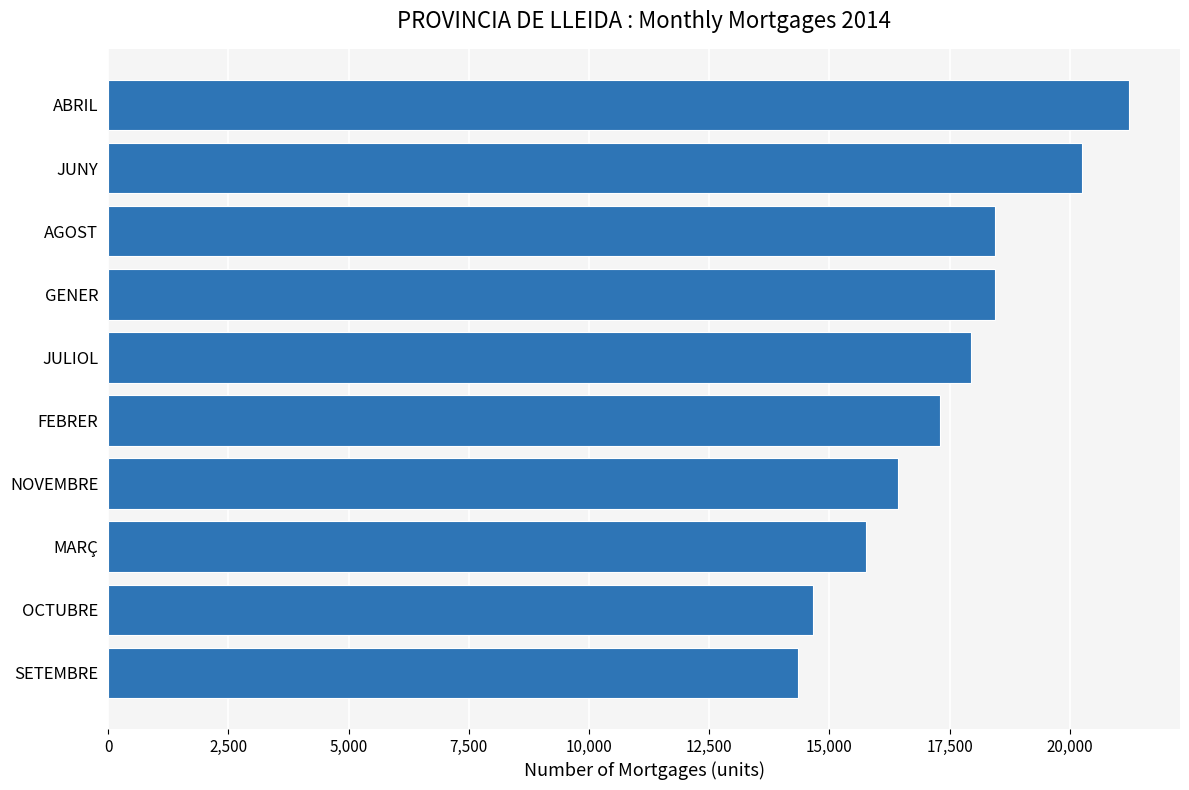

What is the sum of all values?

174820